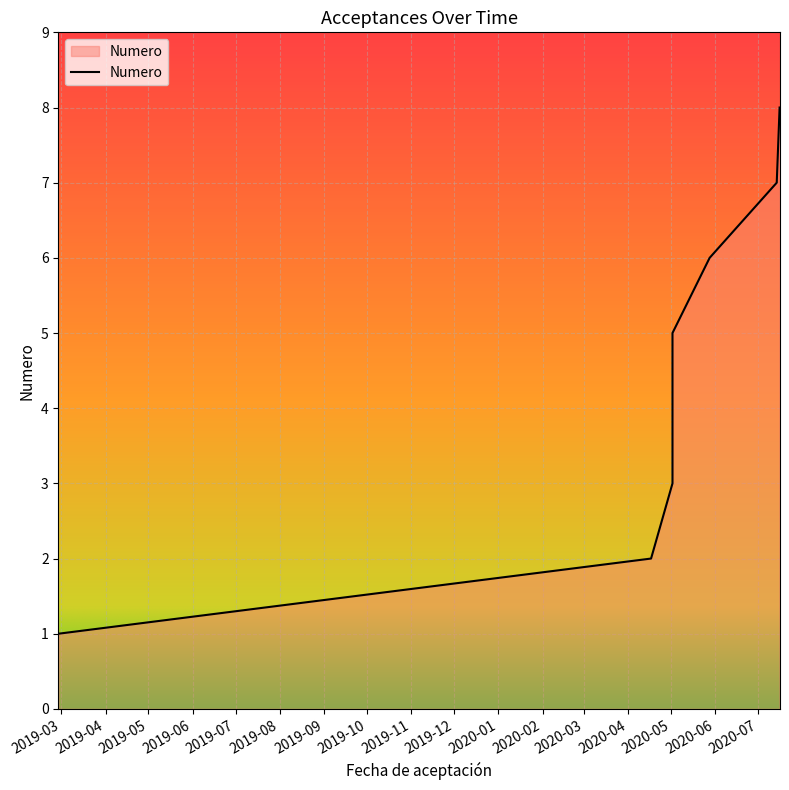

True or false: the data shows 10 at 2020-07-14.

False